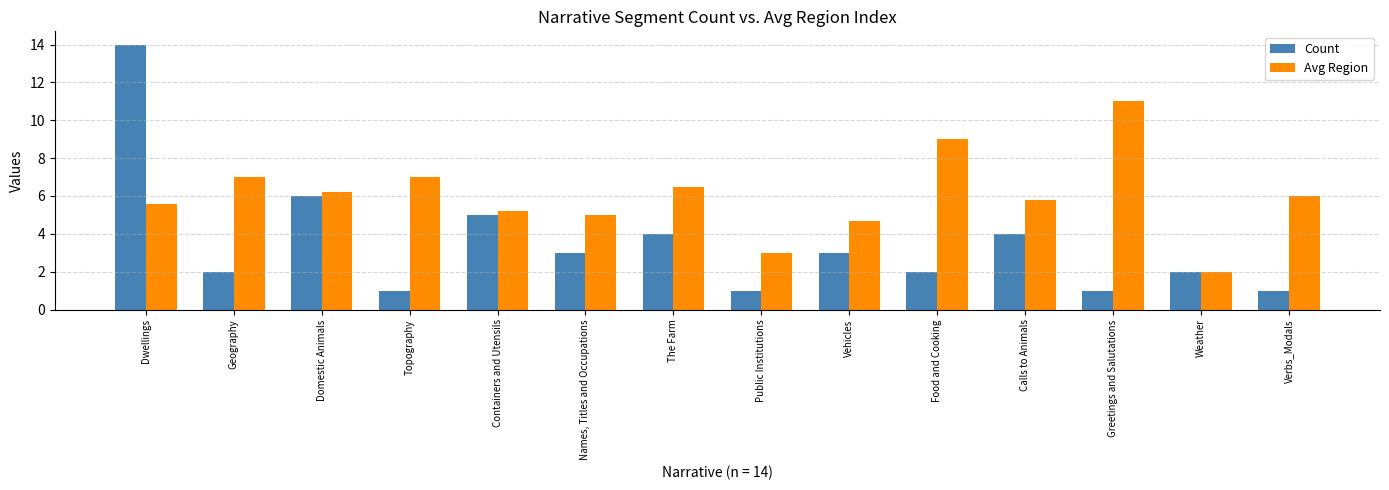

Rank the series by their maximum value, from highest to lowest.

Count, Avg Region